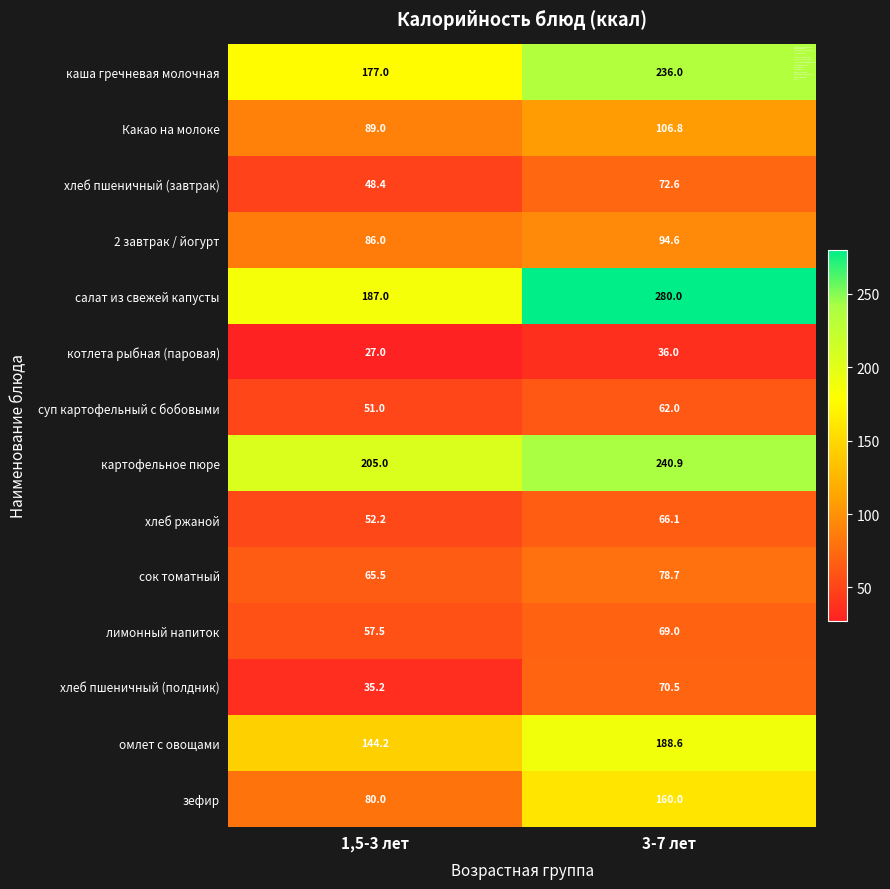

What is the total value across all series at 1,5-3 лет?

1305.0